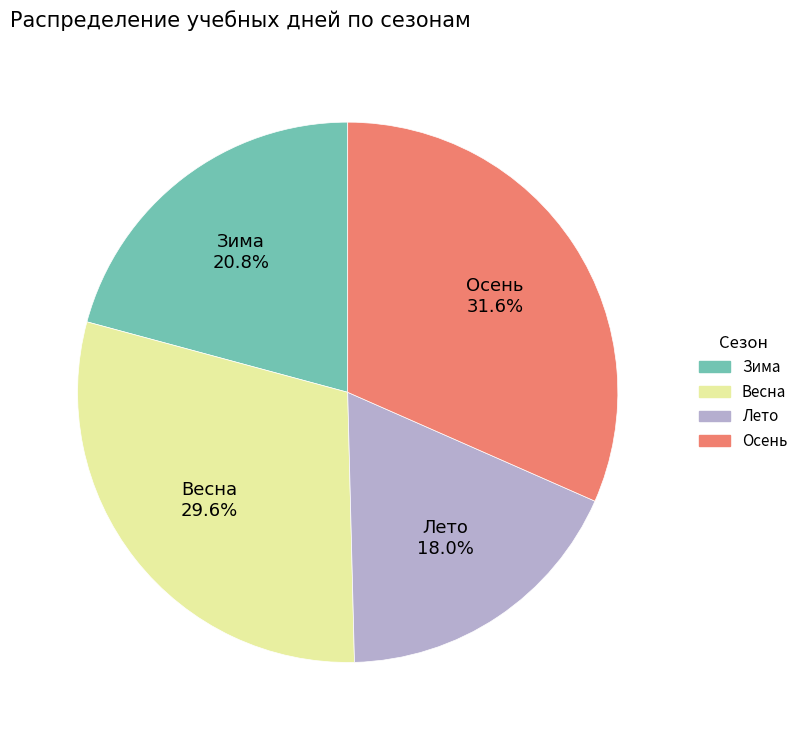

Is there a majority slice in this chart?

No